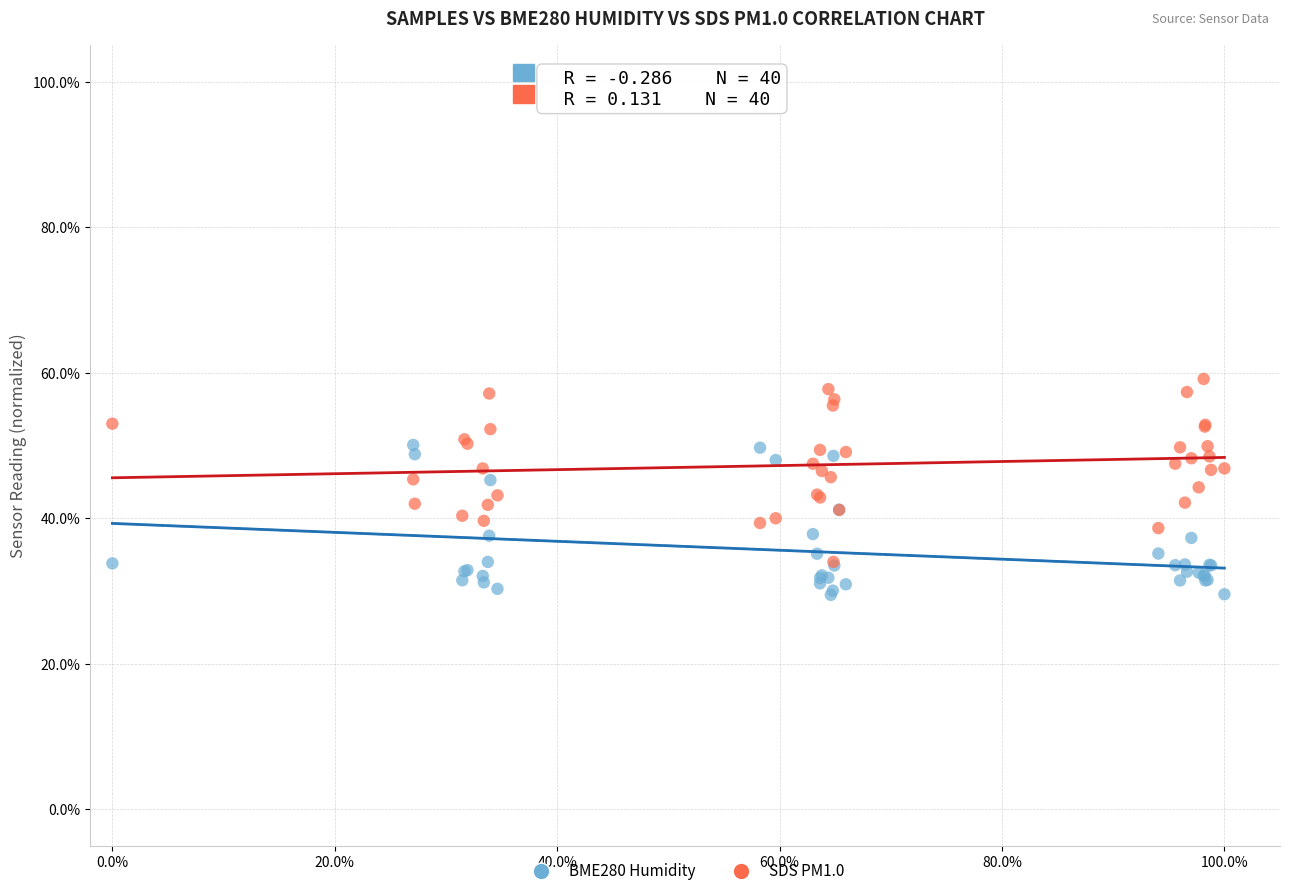

Which series contains the highest Y value?

SDS PM1.0